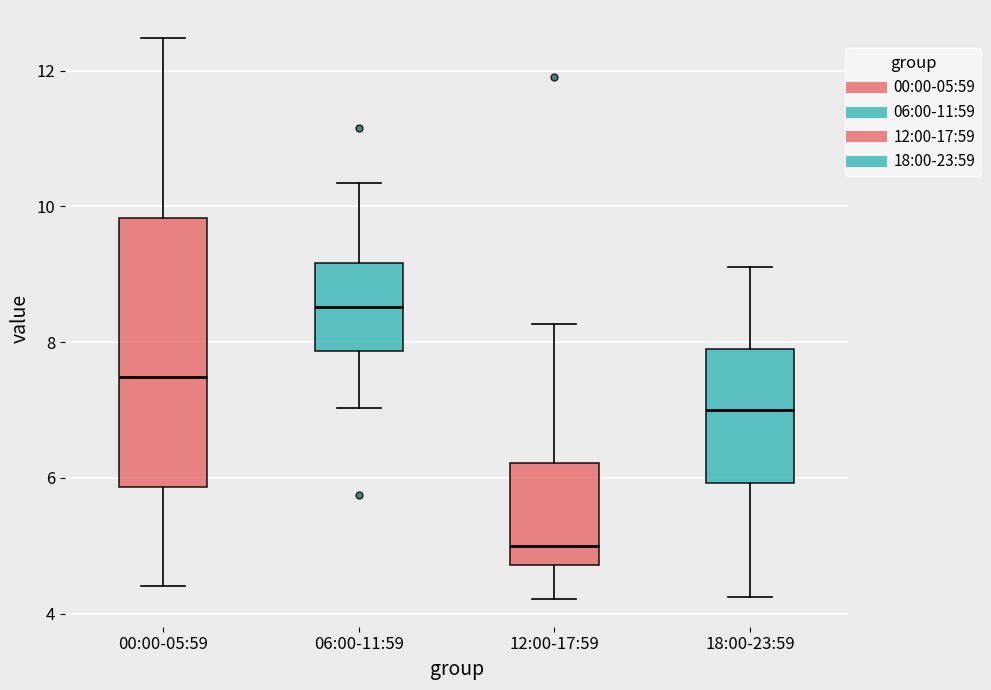

Reading left to right, transcribe this box plot: for each box, give where its median line is, the range the box spans, and where its two whiskers end, as read against the y-axis. The values are not printed on the chart, so give them approximately, as read against the axis.

00:00-05:59: median 7.4, box 5.8 to 9.8, whiskers 4.4 to 12.4
06:00-11:59: median 8.6, box 7.8 to 9.2, whiskers 7.0 to 10.4
12:00-17:59: median 5.0, box 4.8 to 6.2, whiskers 4.2 to 8.2
18:00-23:59: median 7.0, box 6.0 to 8.0, whiskers 4.2 to 9.2